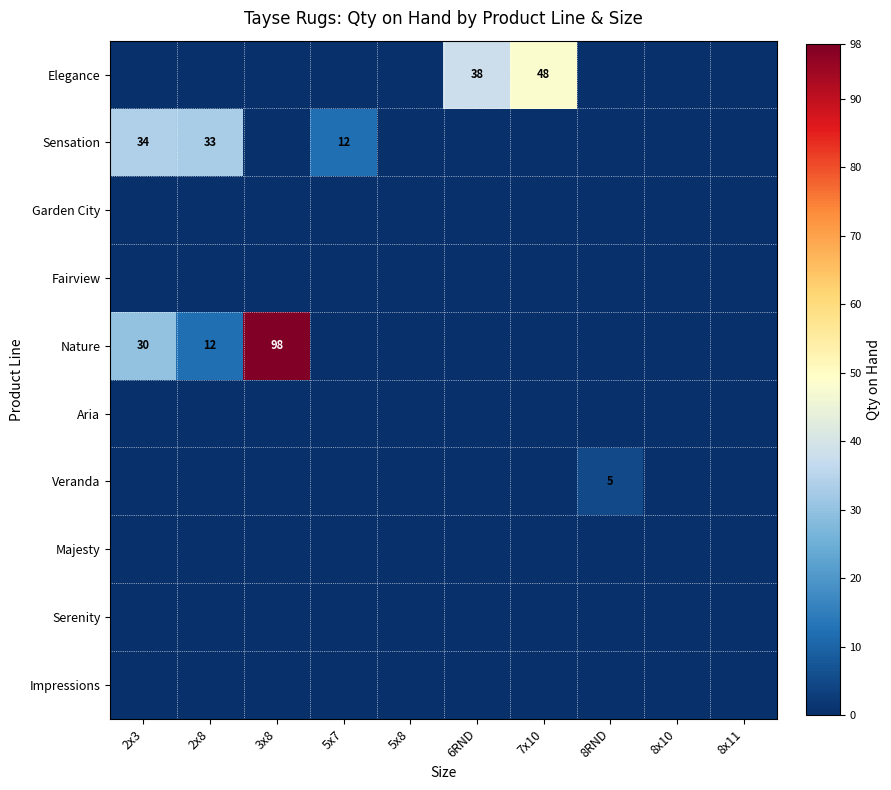

The Veranda series shows 8 at 8RND. True or false?

False